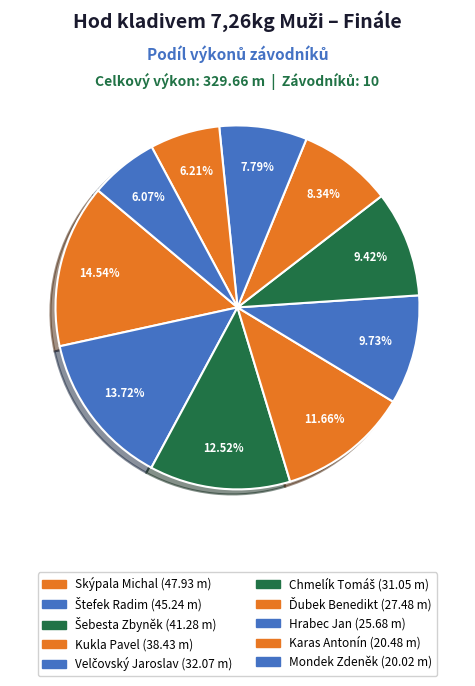

What is the ratio of the value at Chmelík Tomáš to the value at Skýpala Michal?

0.6